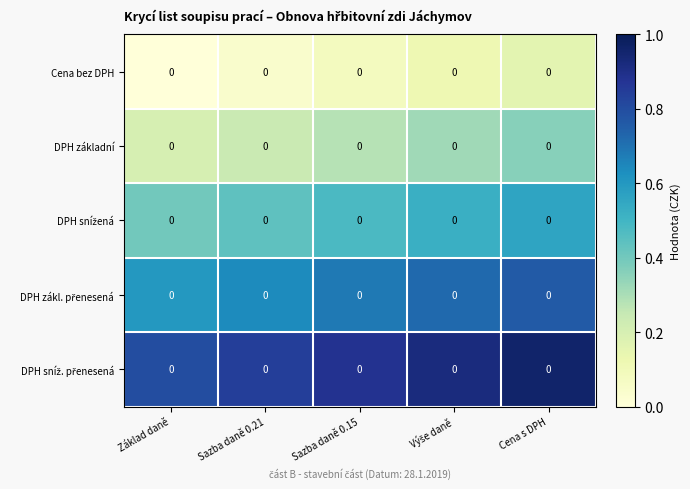

List the series in order of their overall mean, highest first.

DPH sníž. přenesená, DPH zákl. přenesená, DPH snížená, DPH základní, Cena bez DPH